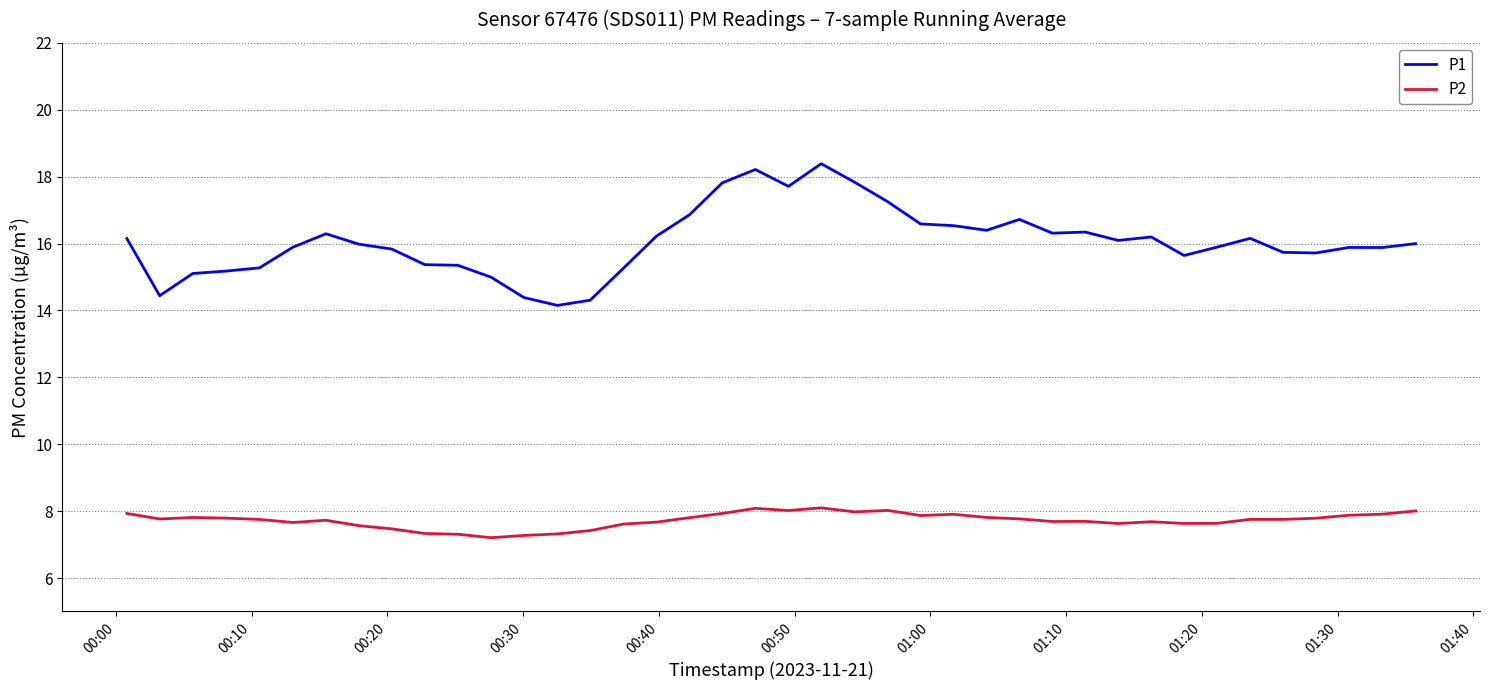

Which series has the largest total across all categories?

P1